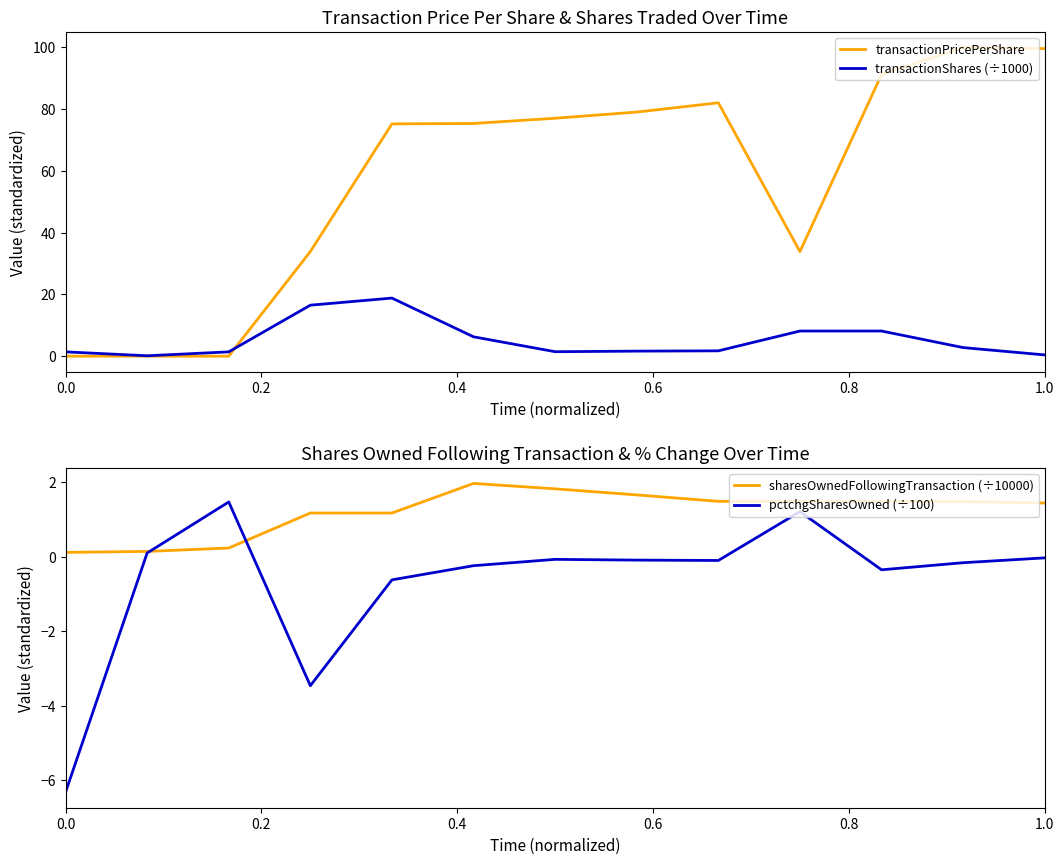

True or false: pctchgSharesOwned (÷100) has a value of -8.8 at 0.0.

False